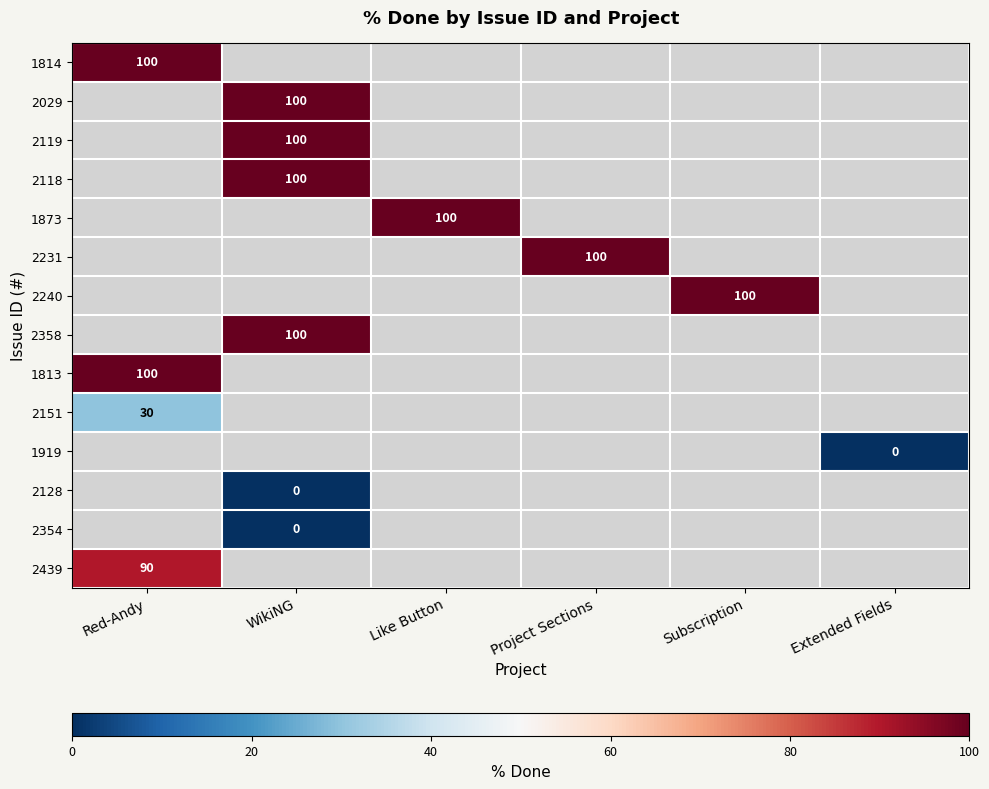

True or false: 1814 has a value of 176 at Red-Andy.

False